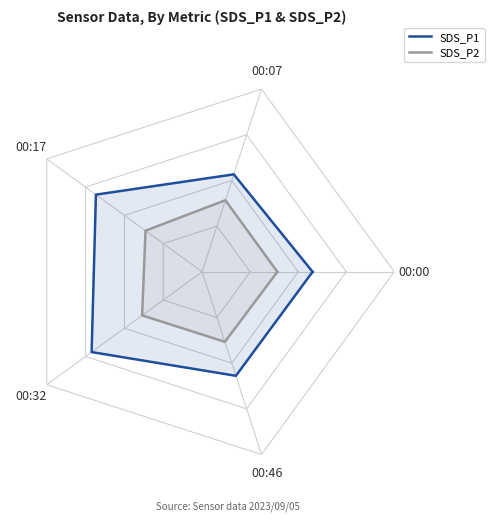

What is the spread (max minus min) of values at 00:46?

2.2